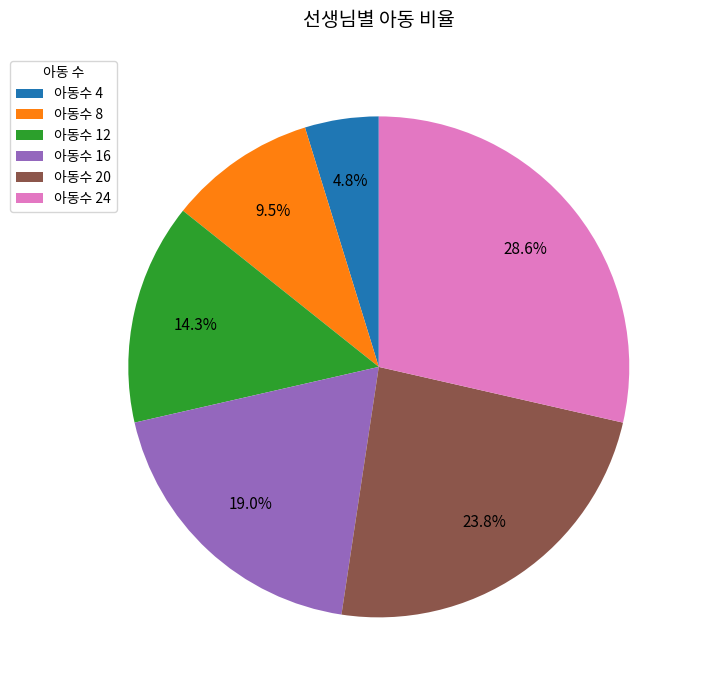

To the nearest percent, what is the difference between the largest and smallest slice percentages?

24%